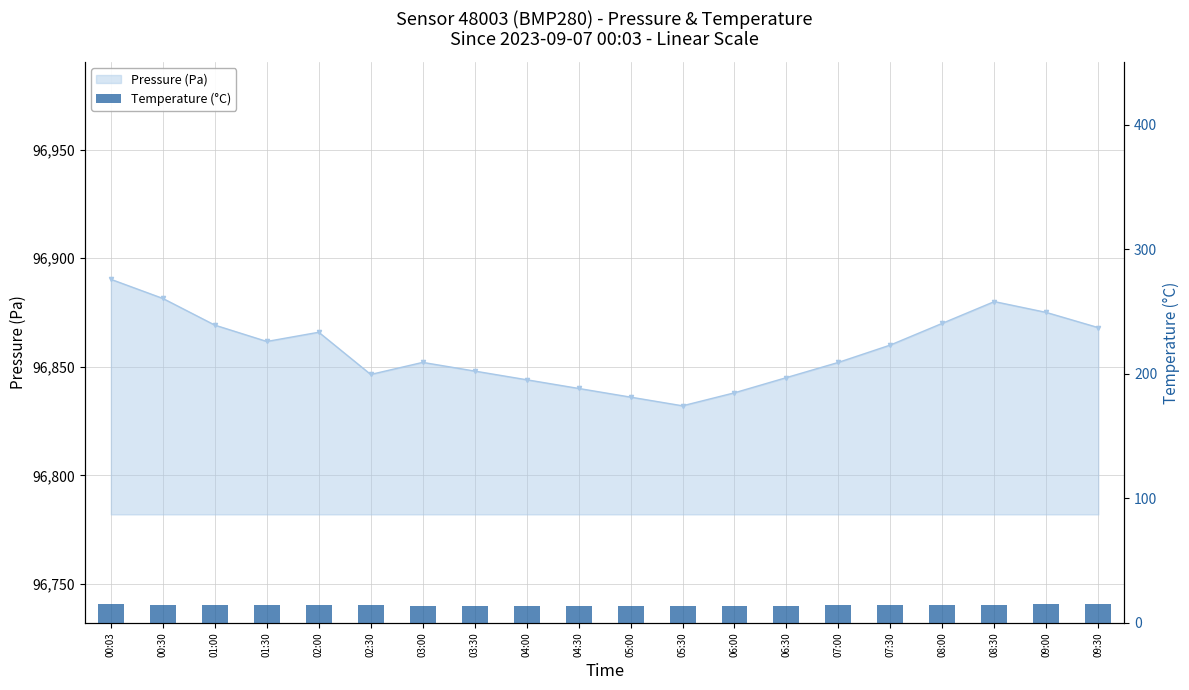

How many bars are there in total?

20